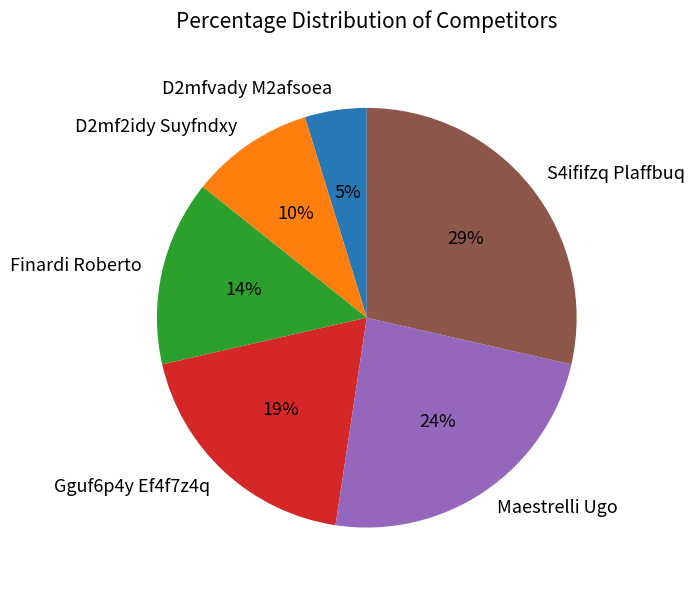

What percentage is the Gguf6p4y Ef4f7z4q slice, to the nearest percent?

19%